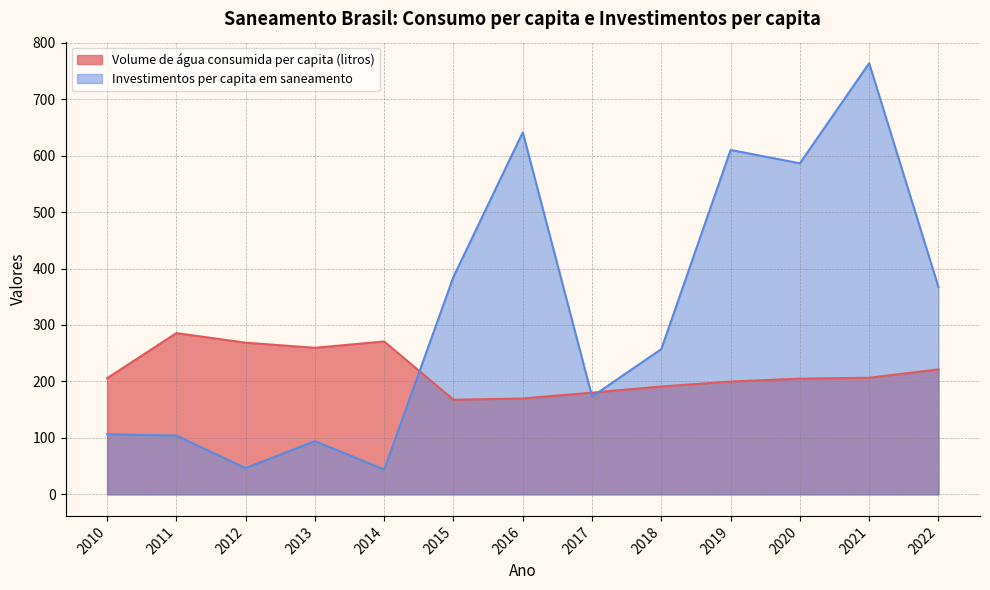

How many data points in Investimentos per capita em saneamento are above 257?

7